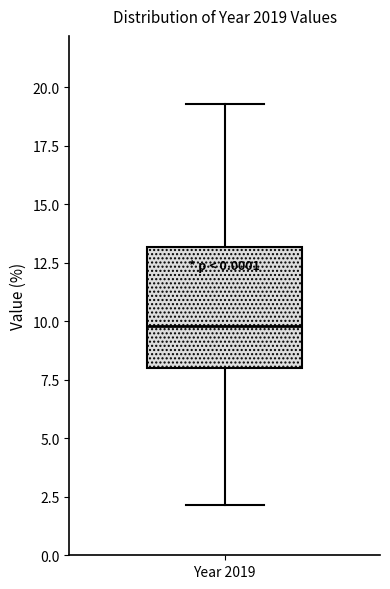

Transcribe this box plot: give where the median line is, the range the box spans, and where the two whiskers end, as read against the y-axis. The values are not printed on the chart, so give them approximately, as read against the axis.

median 10.0, box 8.0 to 13.0, whiskers 2.0 to 19.5